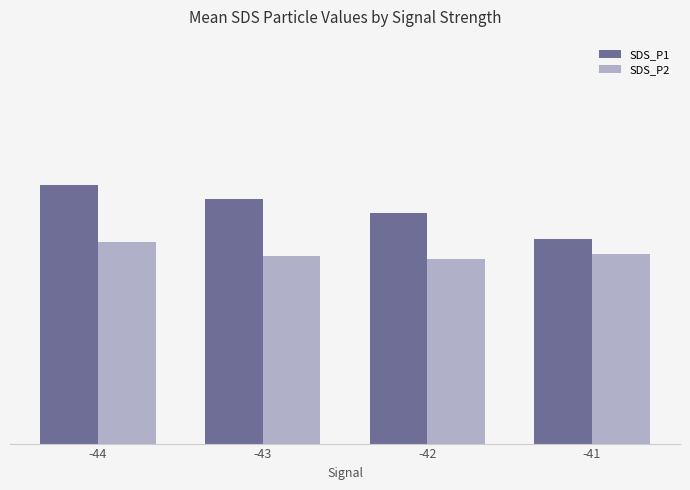

What are all the series names shown in the legend?

SDS_P1, SDS_P2